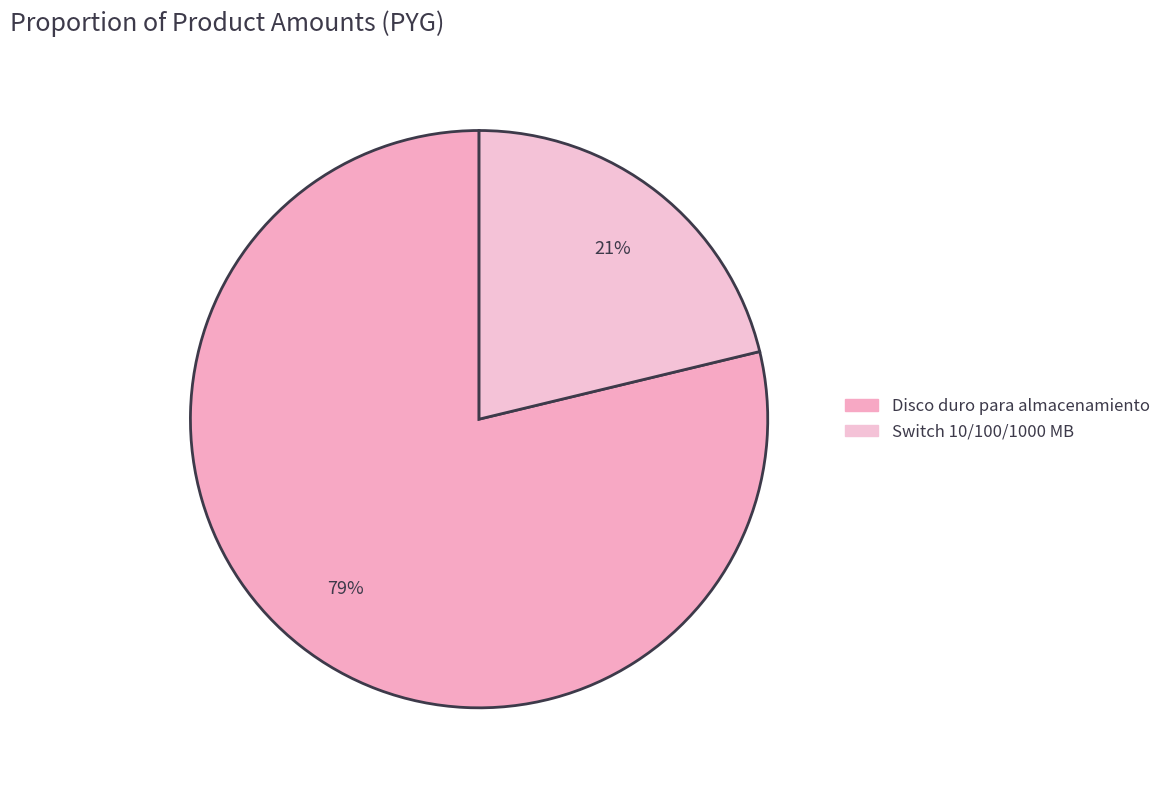

True or false: Disco duro para almacenamiento accounts for 72% of the total.

False